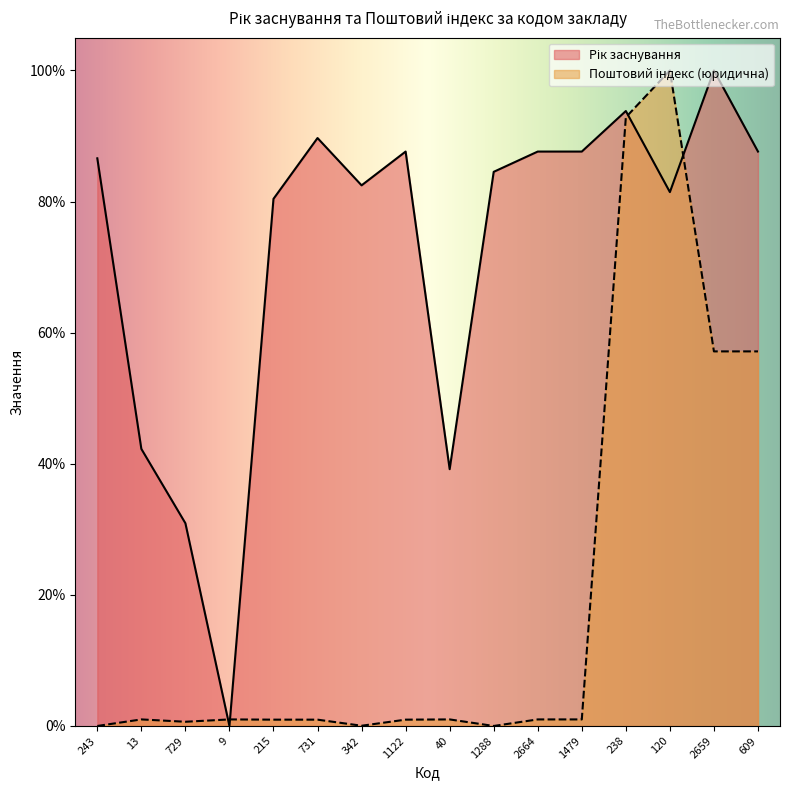

Reading left to right, extract all data points from this chart.

Рік заснування: 86.6	42.3	30.9	0.0	80.4	89.7	82.5	87.6	39.2	84.5	87.6	87.6	93.8	81.4	100.0	87.6
Поштовий індекс (юридична): 0.0	1.0	0.6	1.0	1.0	1.0	0.0	1.0	1.0	0.0	1.0	1.0	92.9	100.0	57.1	57.1